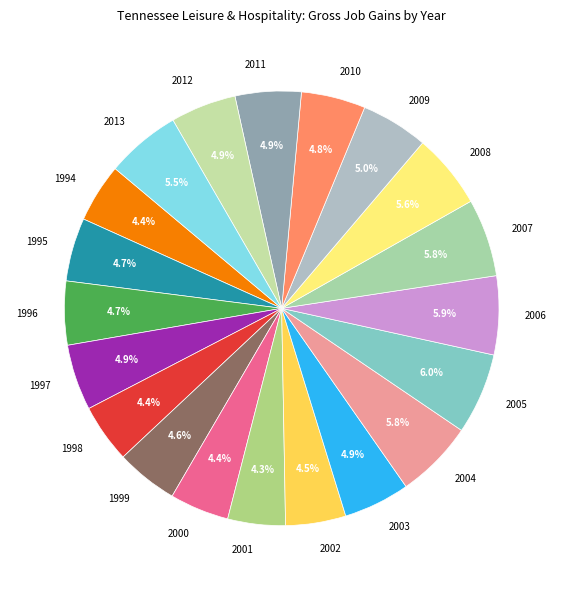

To the nearest percent, what portion does 2004 represent?

6%